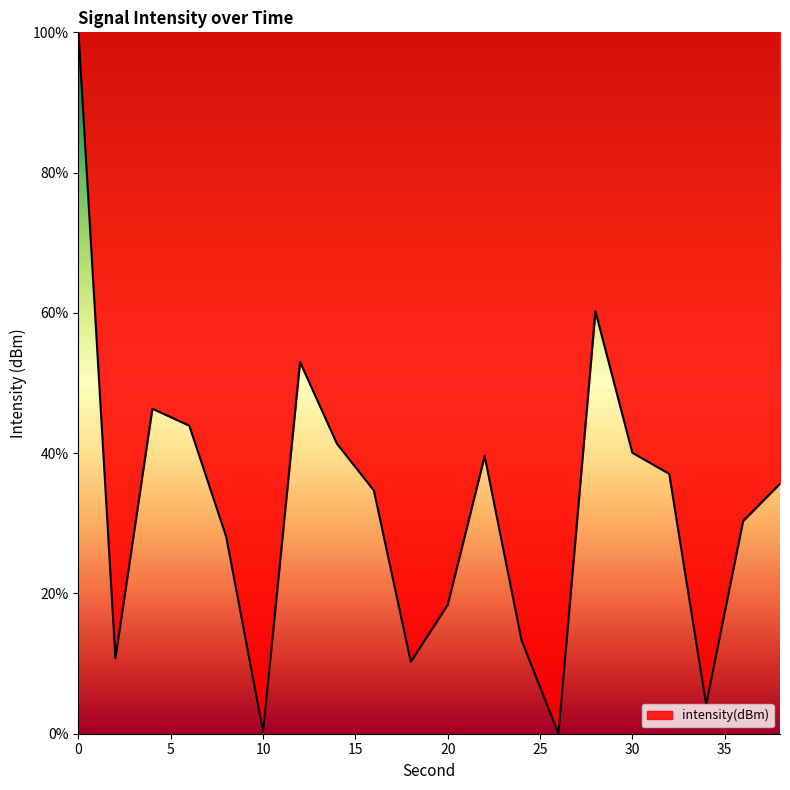

Does the chart display data point markers on the line(s)?

No